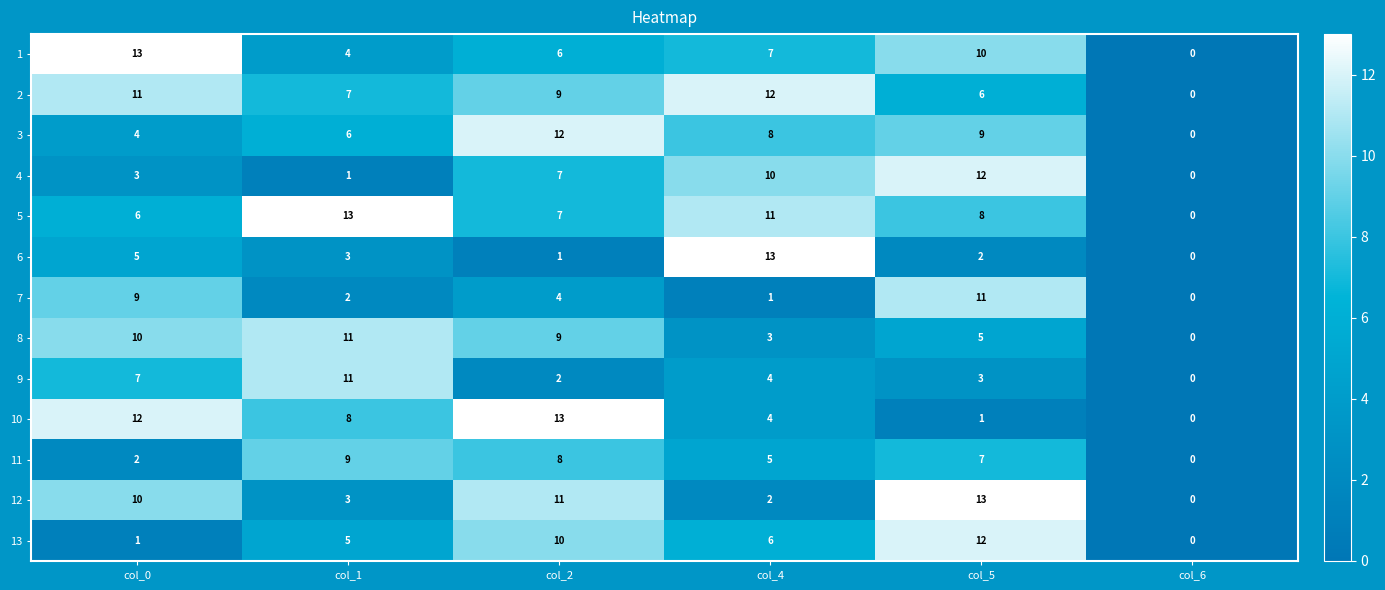

What is the maximum value for 6?

13